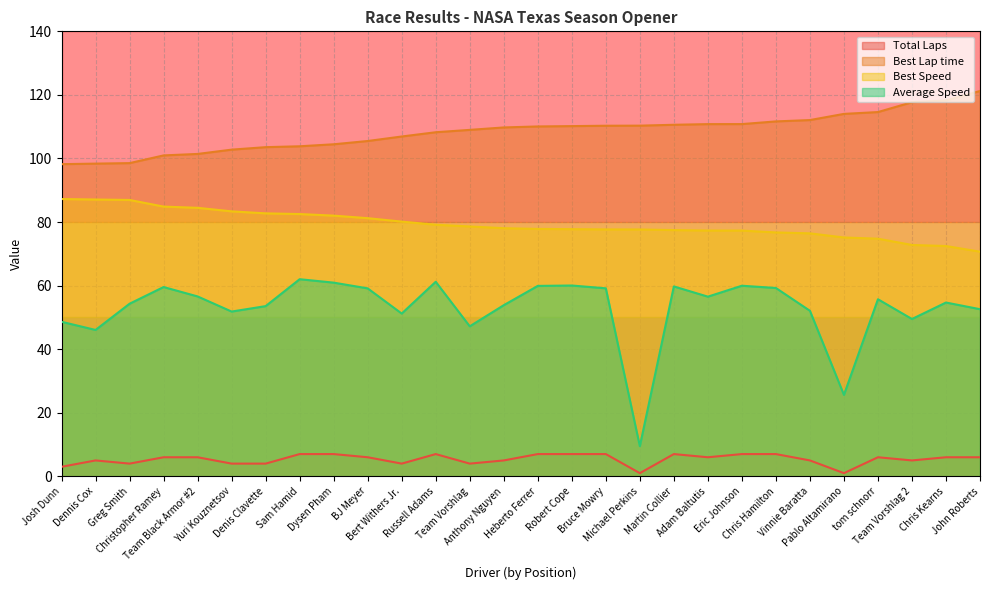

How many values in the Total Laps series are below 6?

12